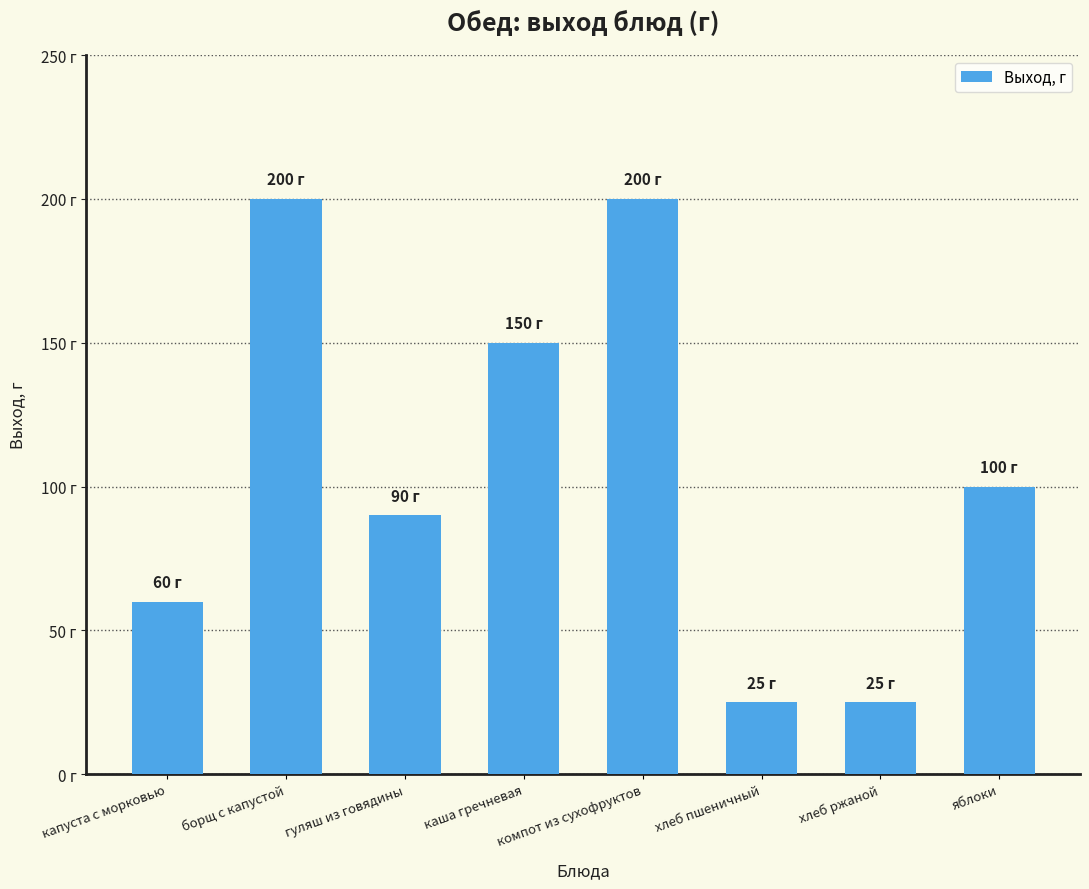

What is the ratio of the value at хлеб пшеничный to the value at борщ с капустой?

0.1